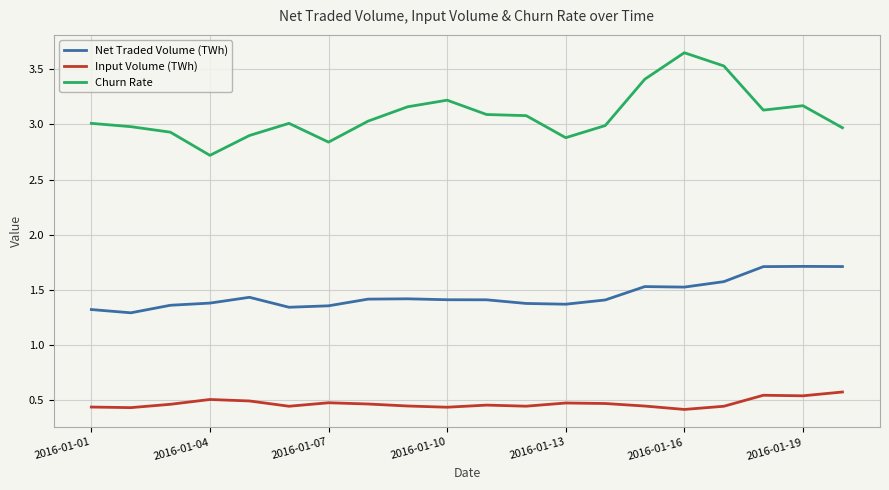

Count the number of data series in this chart.

3